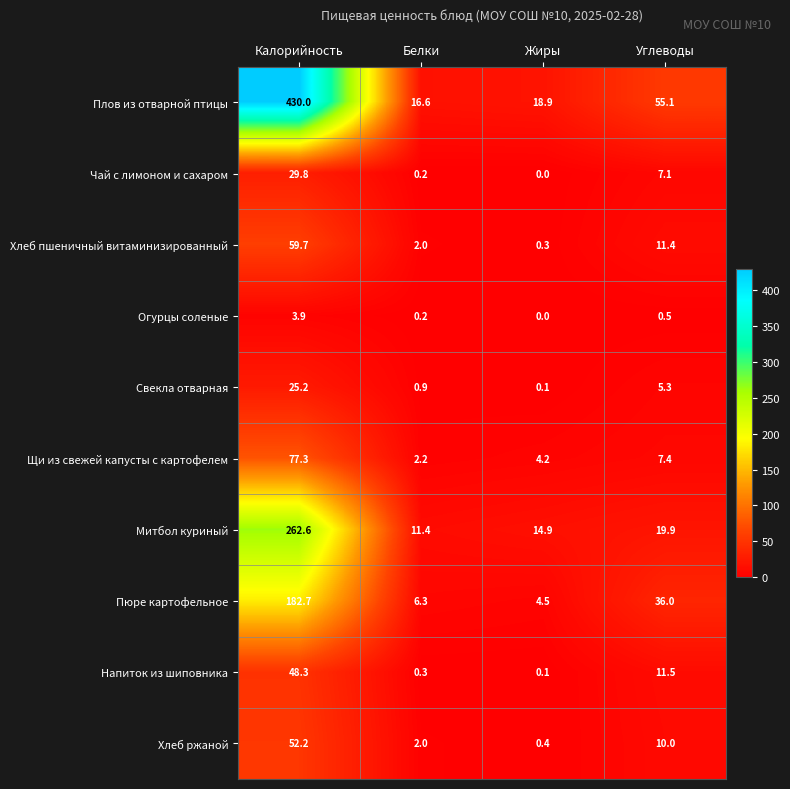

What is the difference between the second highest and second lowest values in the Плов из отварной птицы series?

36.2